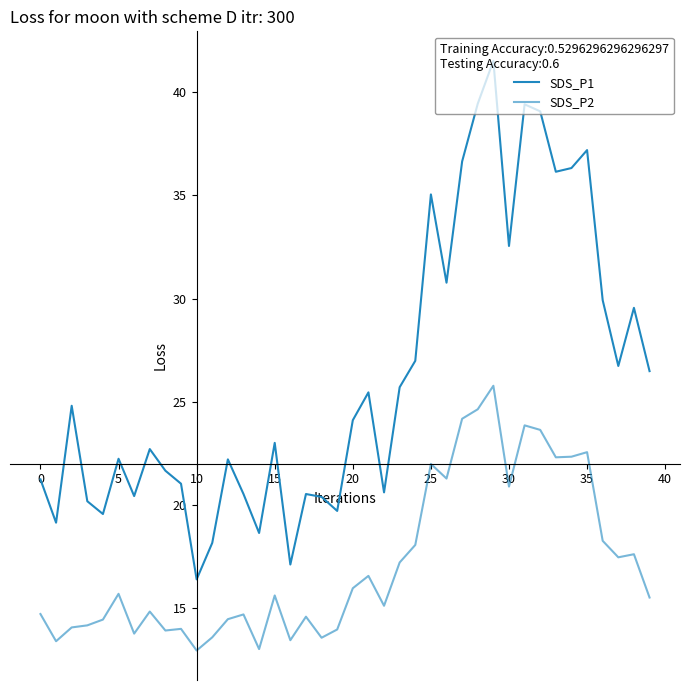

Which series has the widest spread of values?

SDS_P1